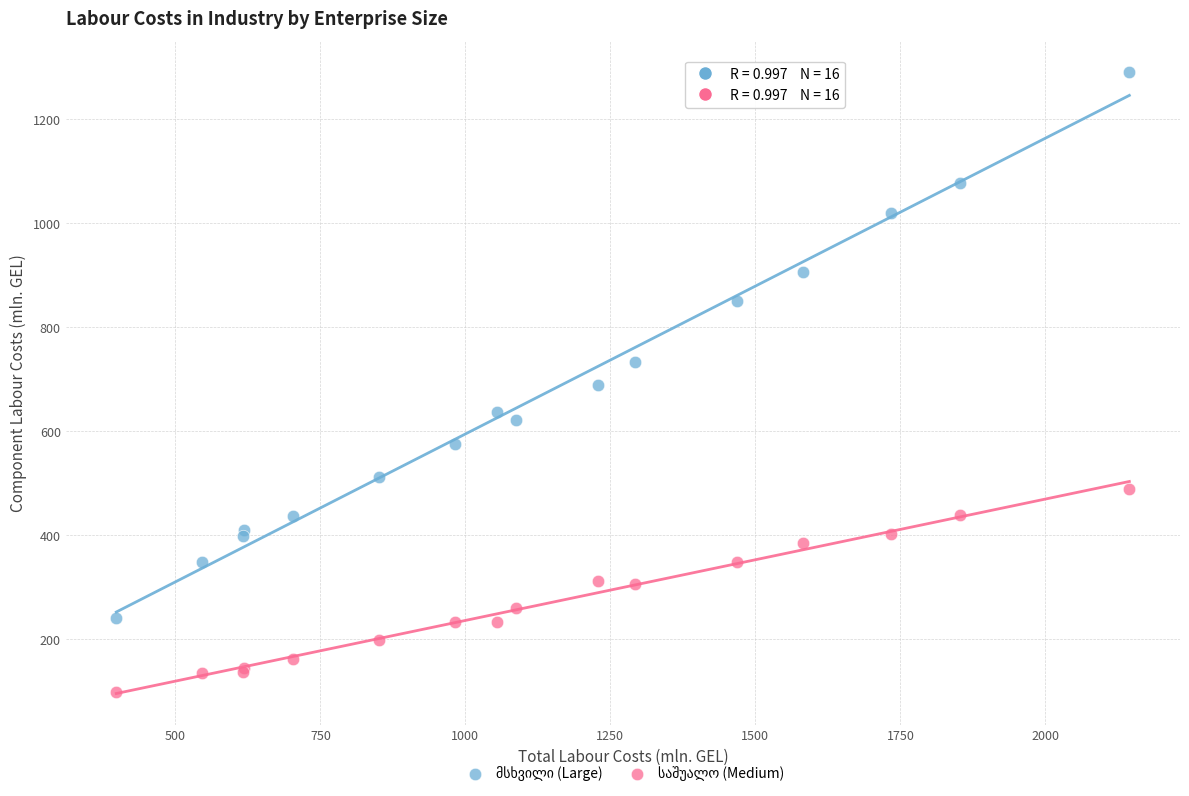

What is the X range (max minus min) for the scatter plot?

1746.6